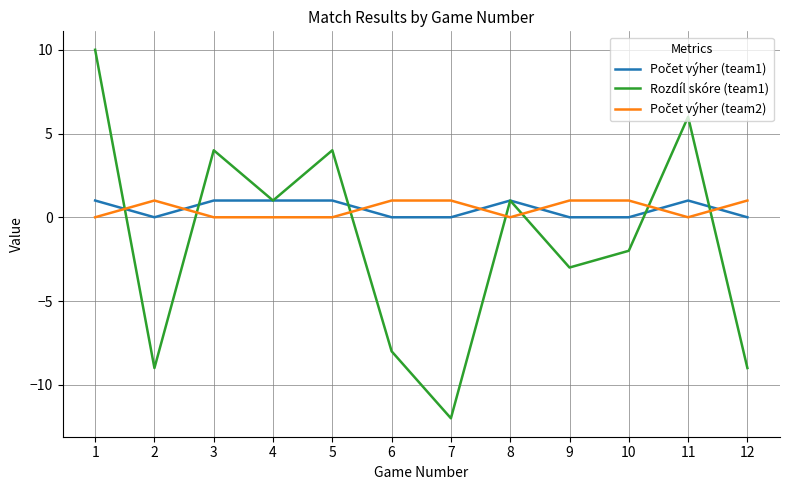

Is it true that Rozdíl skóre (team1) equals -2 at 10?

True